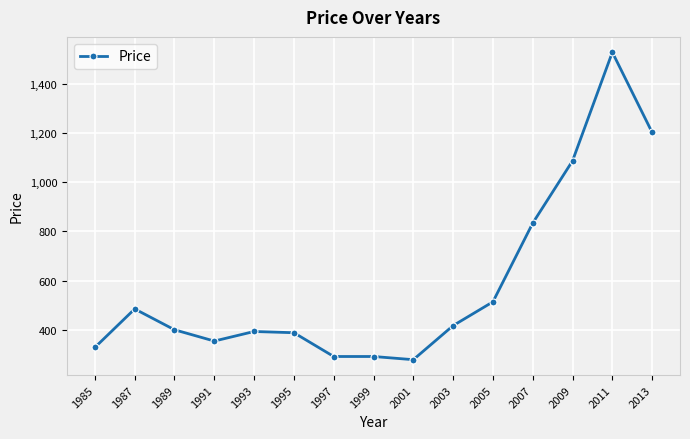

At which label is the value closest to 904?

2007